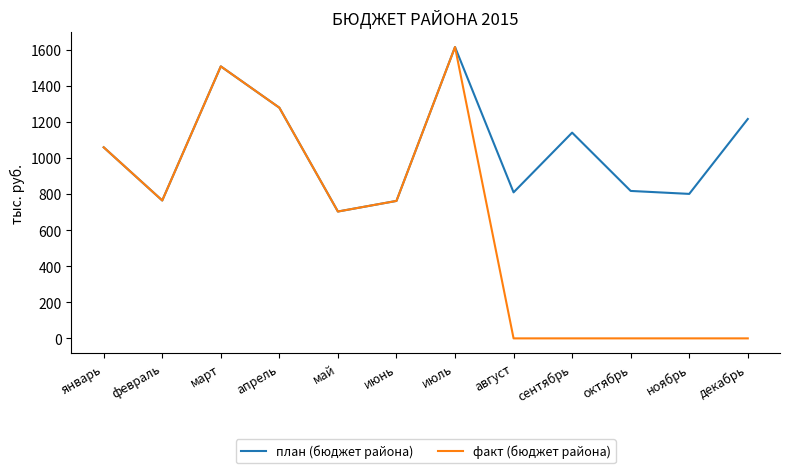

Which series has the largest total across all categories?

план (бюджет района)